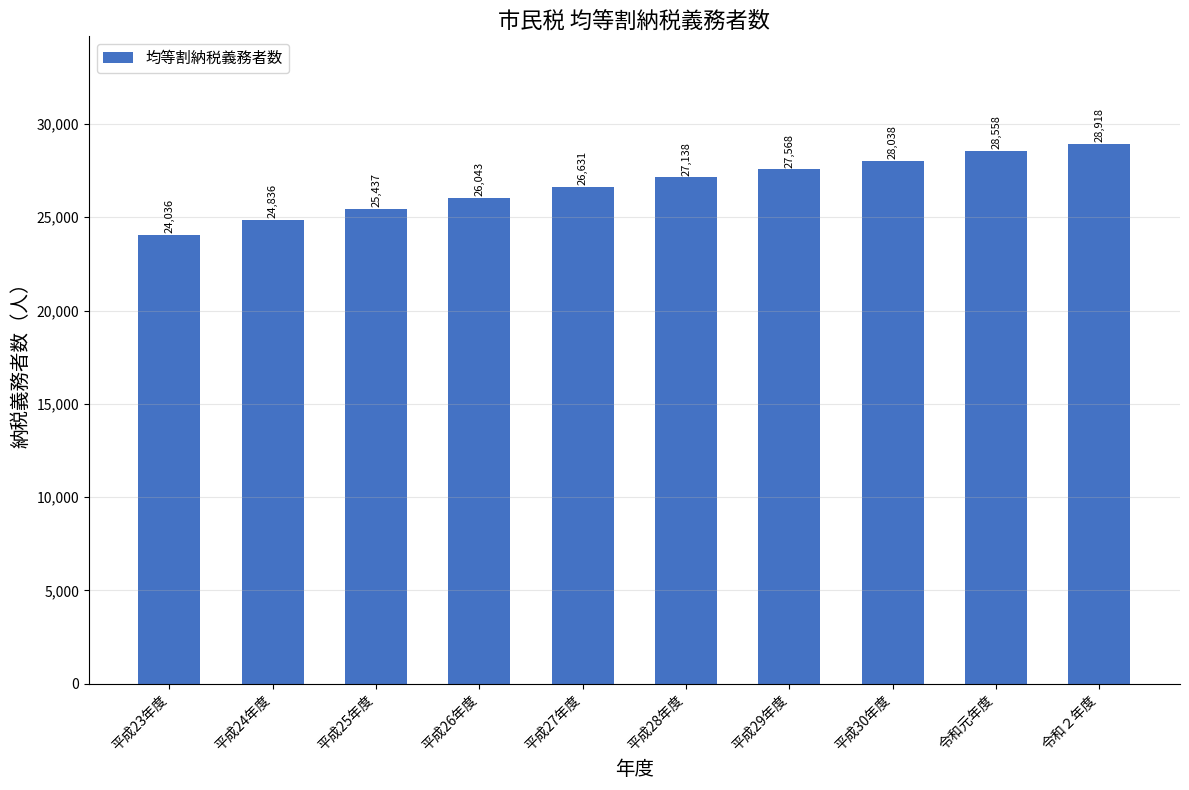

Reading left to right, what are all the values shown in this chart?

24036	24836	25437	26043	26631	27138	27568	28038	28558	28918